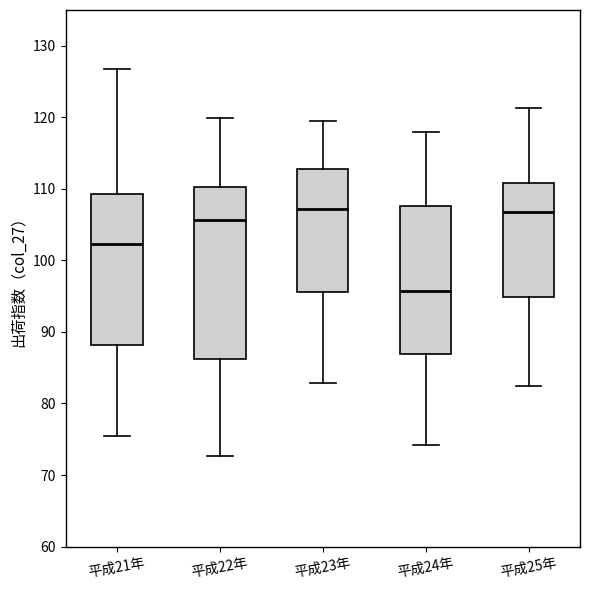

Reading left to right, transcribe this box plot: for each box, give where its median line is, the range the box spans, and where its two whiskers end, as read against the y-axis. The values are not printed on the chart, so give them approximately, as read against the axis.

平成21年: median 102, box 88 to 109, whiskers 75 to 127
平成22年: median 106, box 86 to 110, whiskers 73 to 120
平成23年: median 107, box 96 to 113, whiskers 83 to 120
平成24年: median 96, box 87 to 108, whiskers 74 to 118
平成25年: median 107, box 95 to 111, whiskers 83 to 121